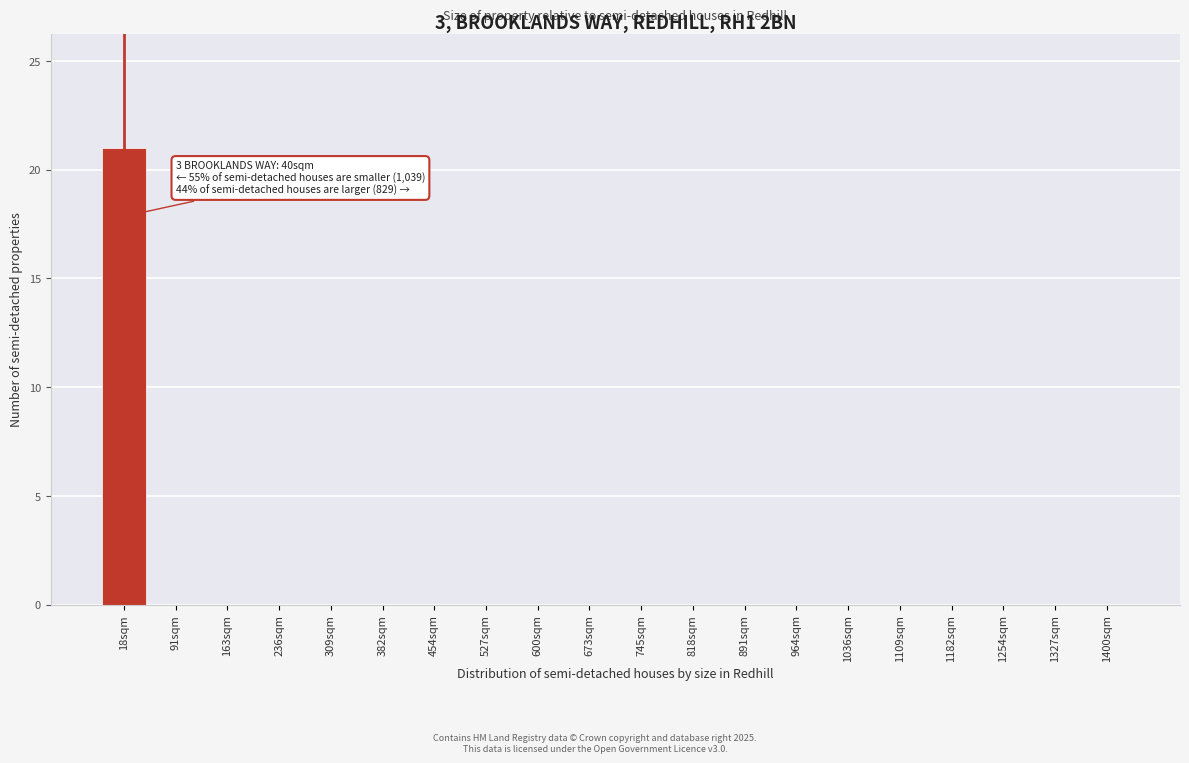

Reading right to left, transcribe all the data shown in this chart.

1400sqm=0	1327sqm=0	1254sqm=0	1182sqm=0	1109sqm=0	1036sqm=0	964sqm=0	891sqm=0	818sqm=0	745sqm=0	673sqm=0	600sqm=0	527sqm=0	454sqm=0	382sqm=0	309sqm=0	236sqm=0	163sqm=0	91sqm=0	18sqm=21